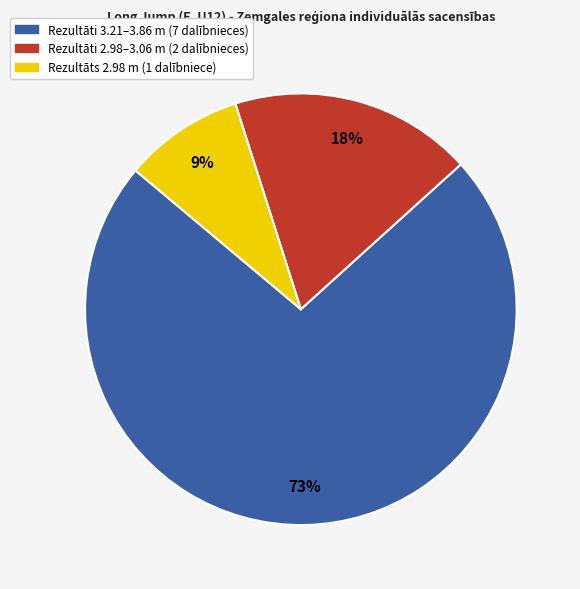

To the nearest percent, what is the average slice percentage?

33%